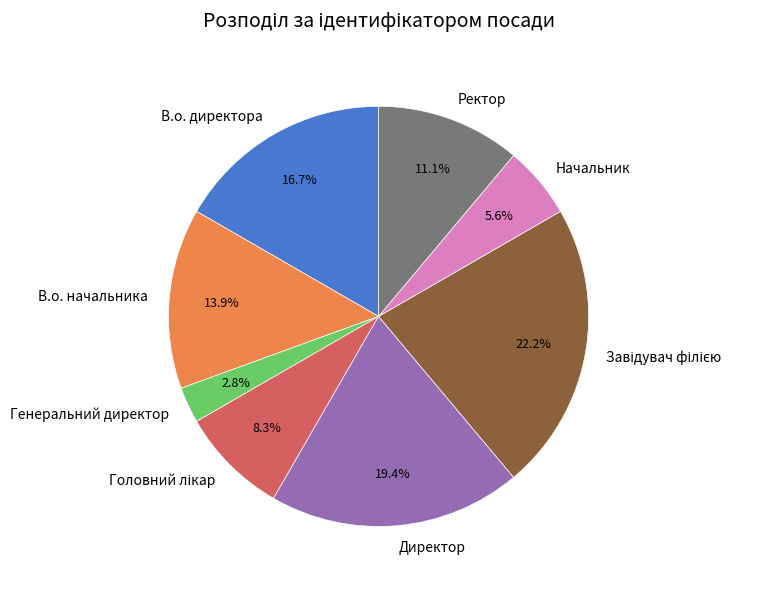

True or false: В.о. начальника accounts for 14% of the total.

True